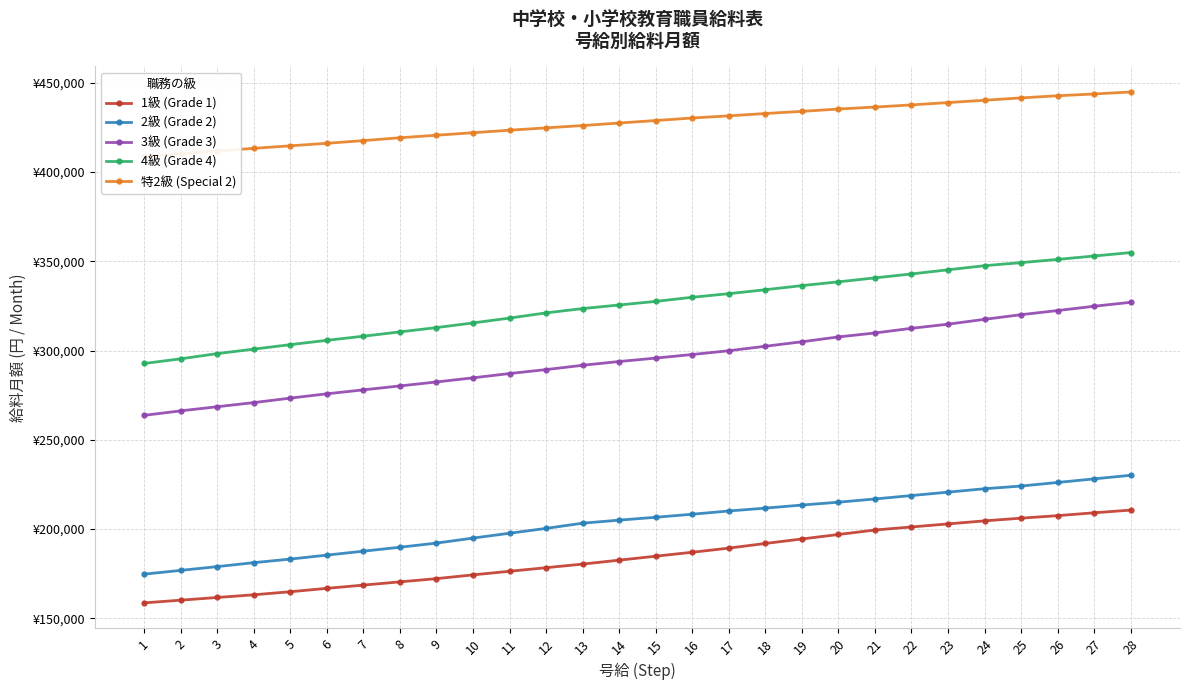

True or false: 1級 (Grade 1) has a value of 346301 at 24.

False